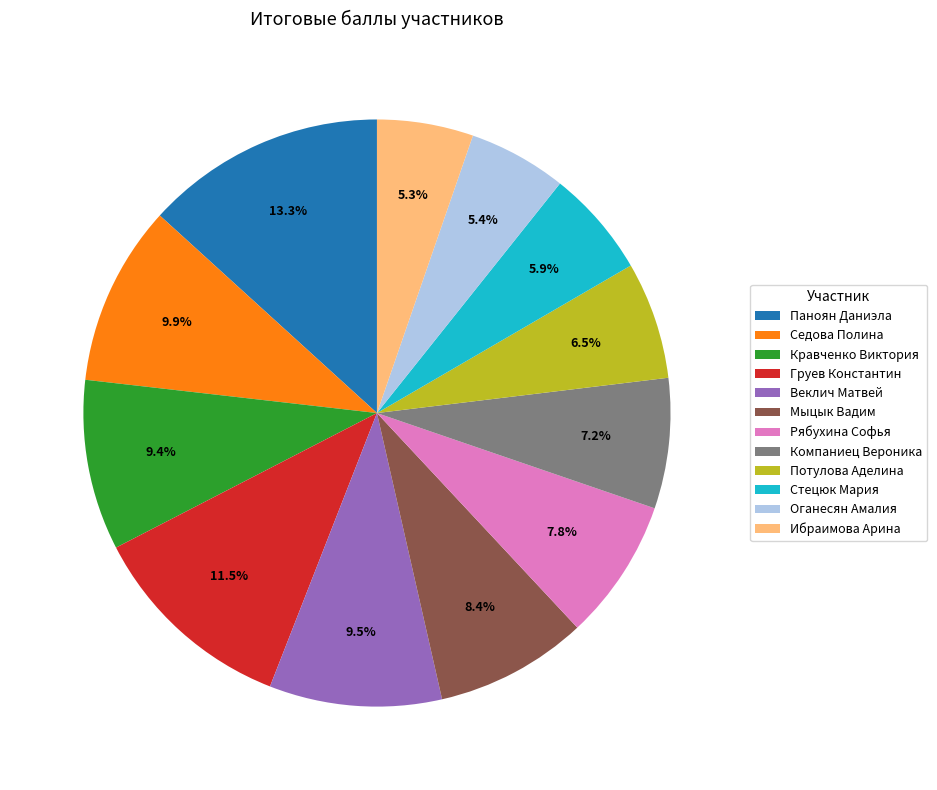

How many slices are in this pie chart?

12